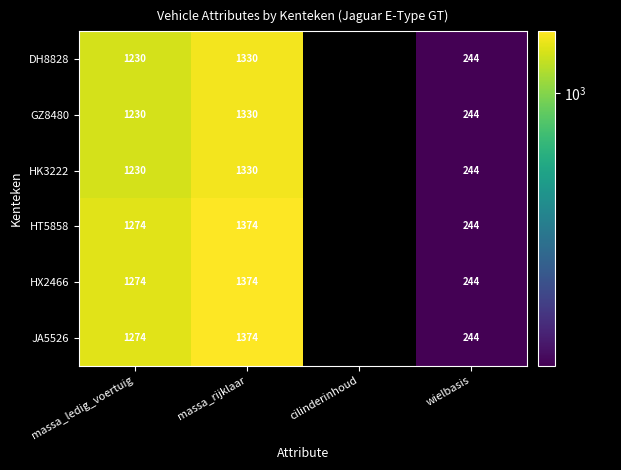

What is the difference between the HX2466 values at wielbasis and massa_rijklaar?

1130